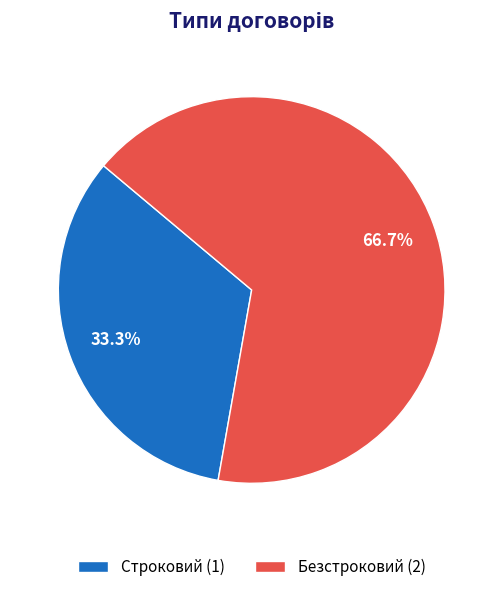

Does Строковий account for over 50% of the chart?

No